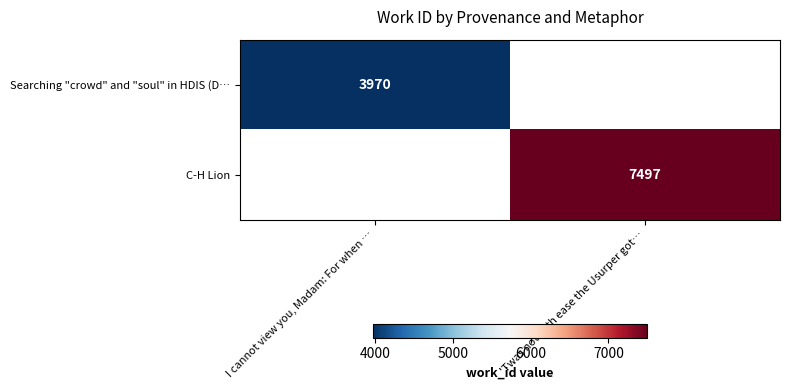

The value of Searching "crowd" and "soul" in HDIS (D… at I cannot view you, Madam: For when … is 3970. True or false?

True